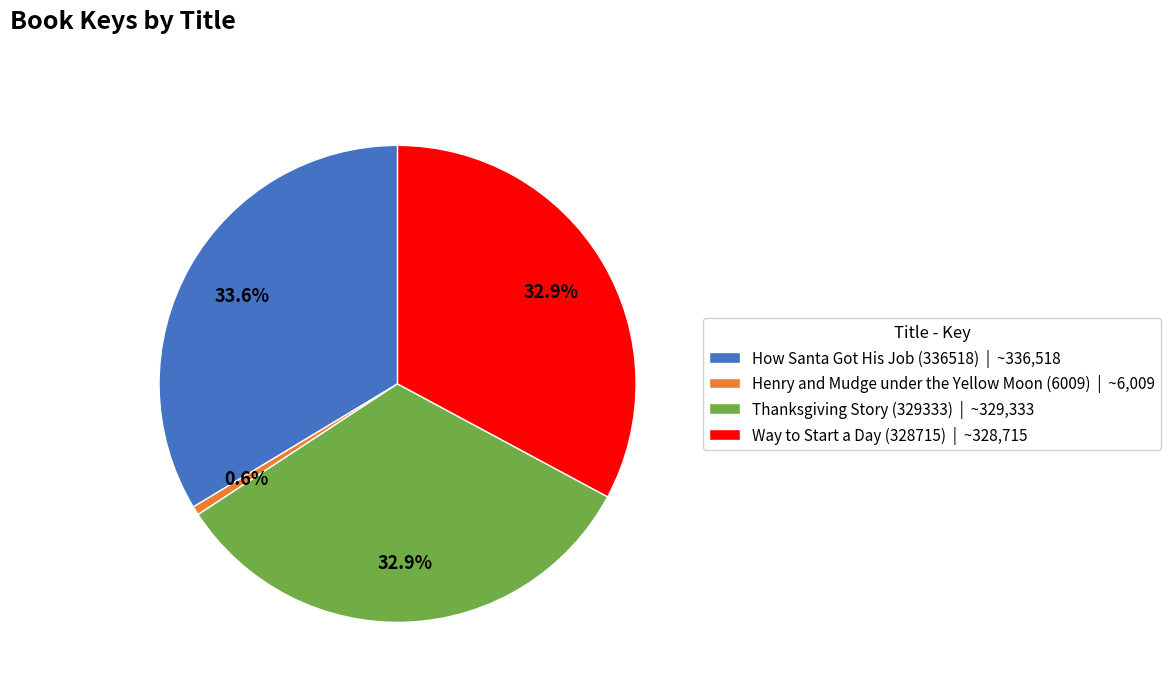

Do How Santa Got His Job (336518) and Thanksgiving Story (329333) together represent more than half of the pie?

Yes